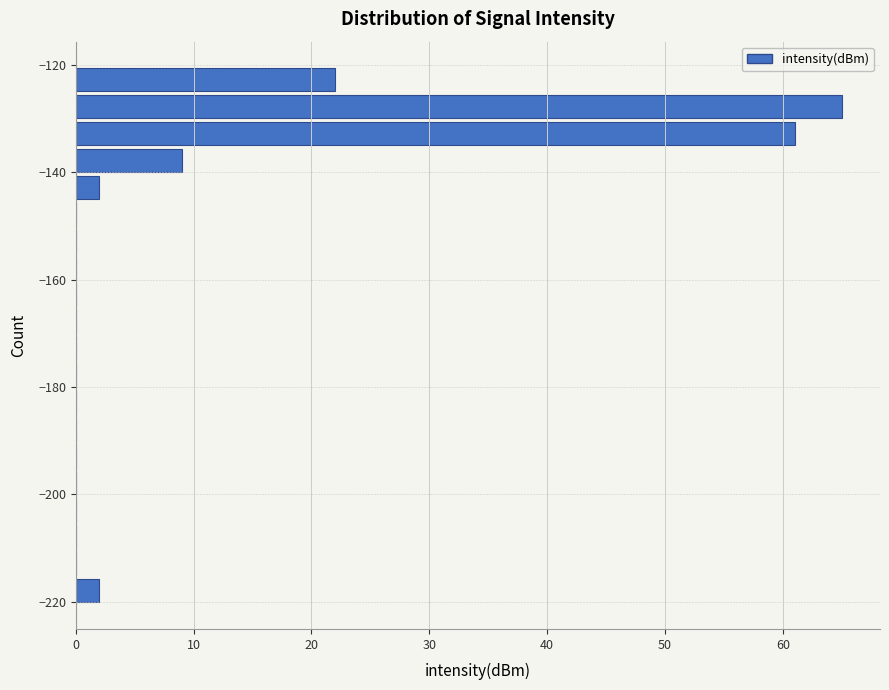

Read against the y-axis, roughly where is the centre of the longest bar?

-128